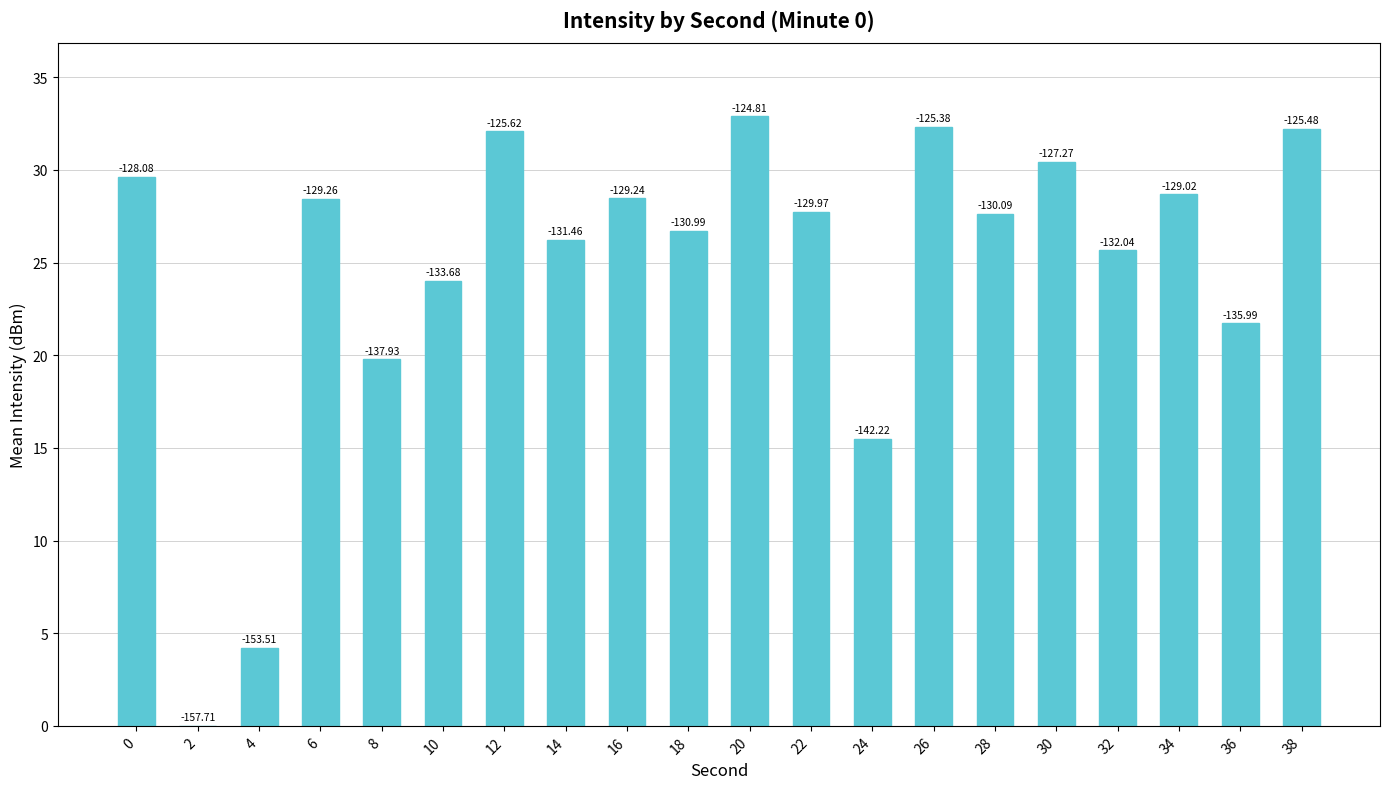

Reading right to left, transcribe all the data shown in this chart.

38=32.2	36=21.7	34=28.7	32=25.7	30=30.4	28=27.6	26=32.3	24=15.5	22=27.7	20=32.9	18=26.7	16=28.5	14=26.2	12=32.1	10=24.0	8=19.8	6=28.4	4=4.2	2=0.0	0=29.6